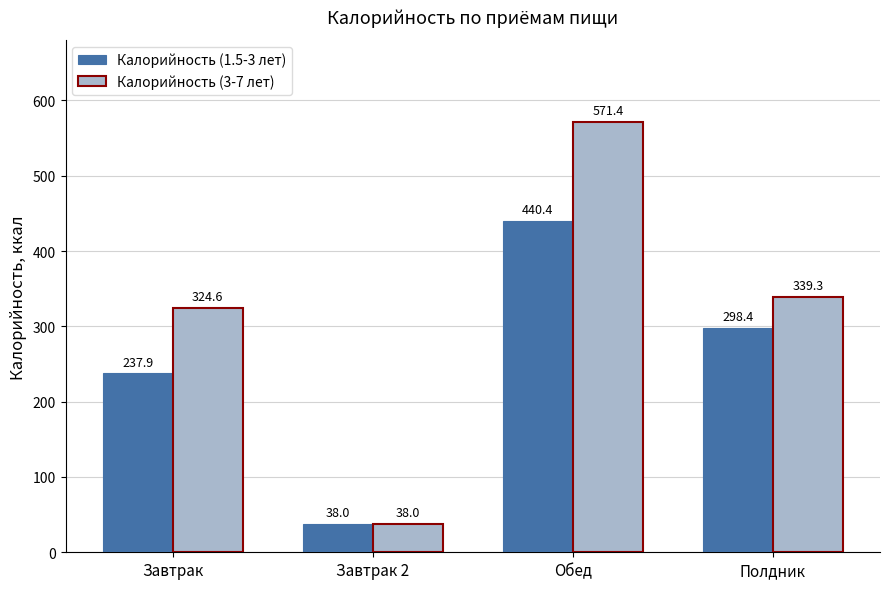

Reading left to right, list all the values displayed in this chart.

Калорийность (1.5-3 лет): Завтрак=237.9	Завтрак 2=38.0	Обед=440.4	Полдник=298.4
Калорийность (3-7 лет): Завтрак=324.6	Завтрак 2=38.0	Обед=571.4	Полдник=339.3